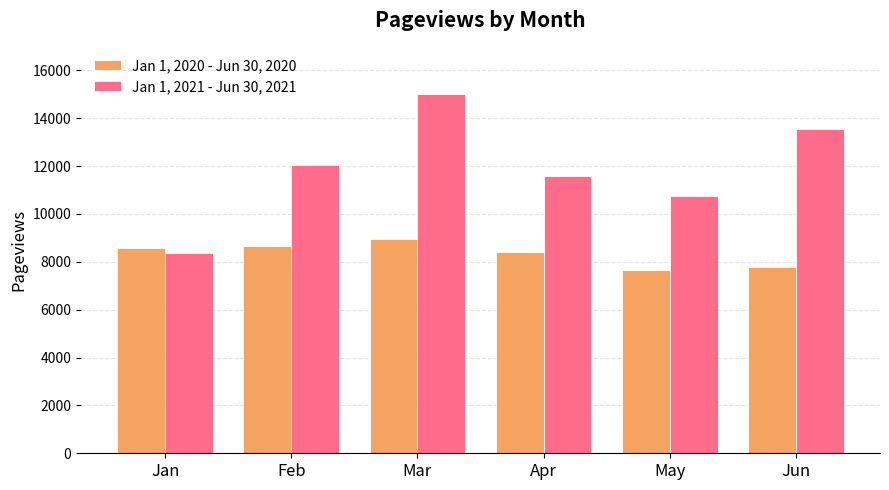

What is the maximum value for Jan 1, 2020 - Jun 30, 2020?

8942